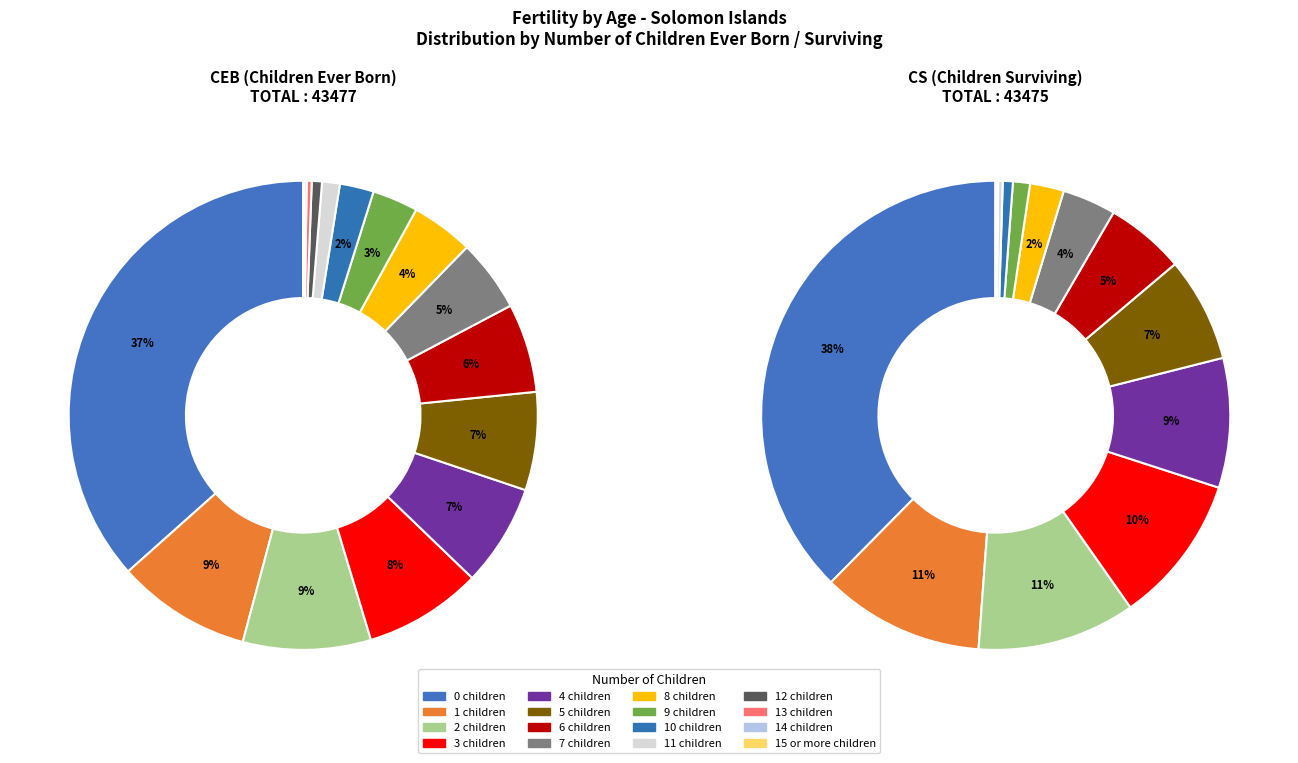

Rank the categories by value from highest to lowest.

0, 1, 2, 3, 4, 5, 6, 7, 8, 9, 10, 11, 12, 13, 14, 15 or more